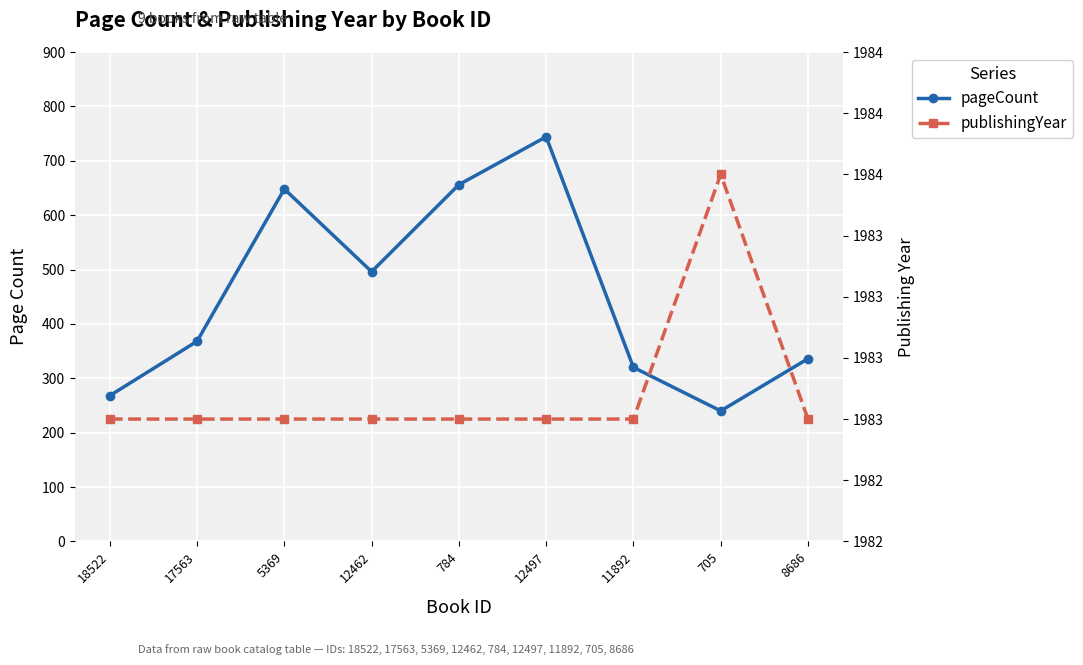

What position from the left is 12462?

4